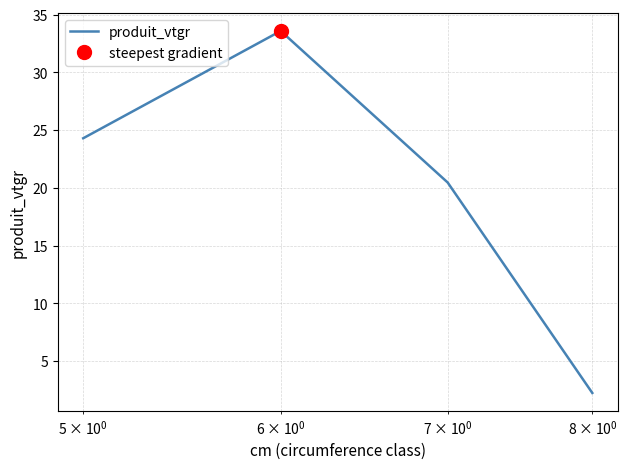

Does the chart have visible grid lines?

Yes